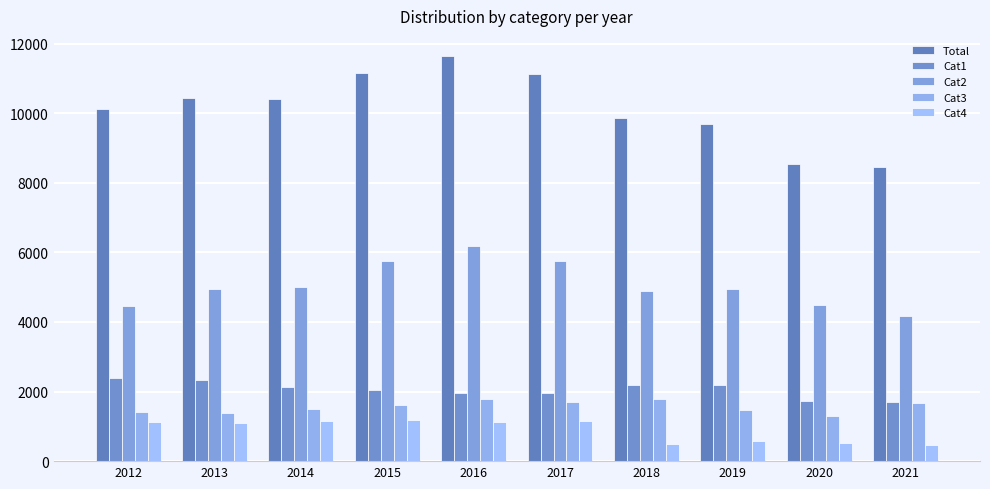

Reading right to left, extract all data points from this chart.

Total: 8467	8539	9689	9867	11129	11643	11172	10401	10428	10135
Cat1: 1692	1734	2196	2192	1966	1955	2032	2123	2327	2383
Cat2: 4164	4484	4955	4895	5746	6180	5752	5019	4936	4461
Cat3: 1669	1300	1479	1773	1697	1781	1604	1500	1387	1419
Cat4: 470	523	584	503	1156	1134	1173	1146	1107	1134